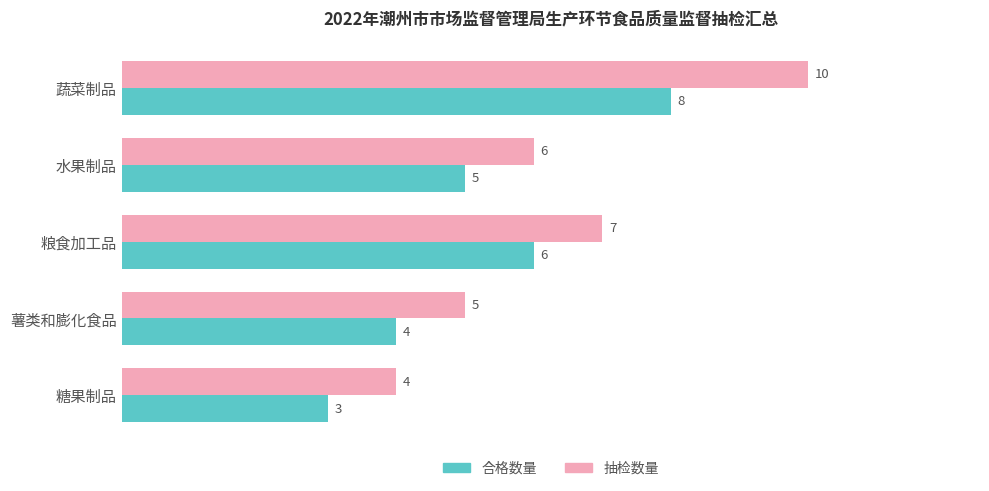

Which series has the largest range (max minus min)?

抽检数量